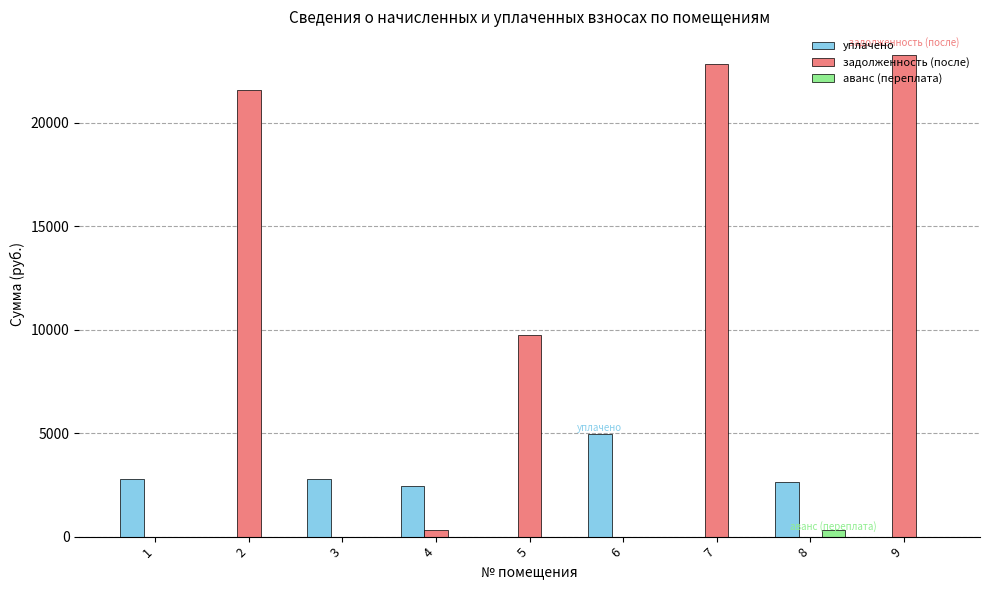

What is the sum of all уплачено values?

15690.0